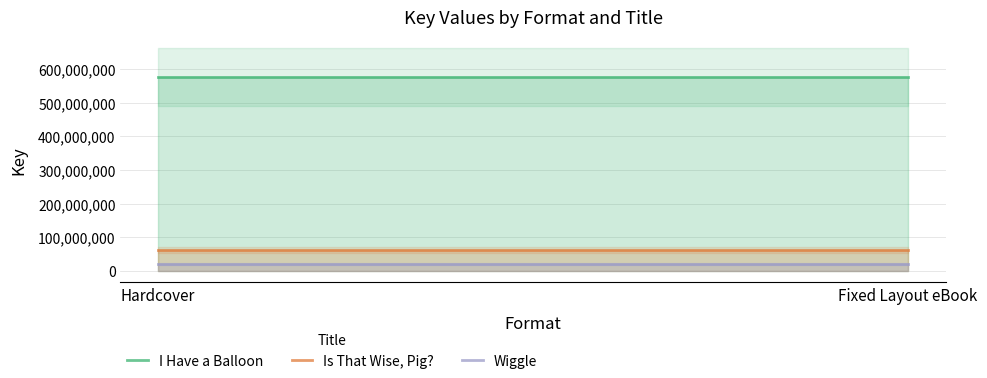

List the series in order of their peak value, lowest first.

Wiggle, Is That Wise, Pig?, I Have a Balloon